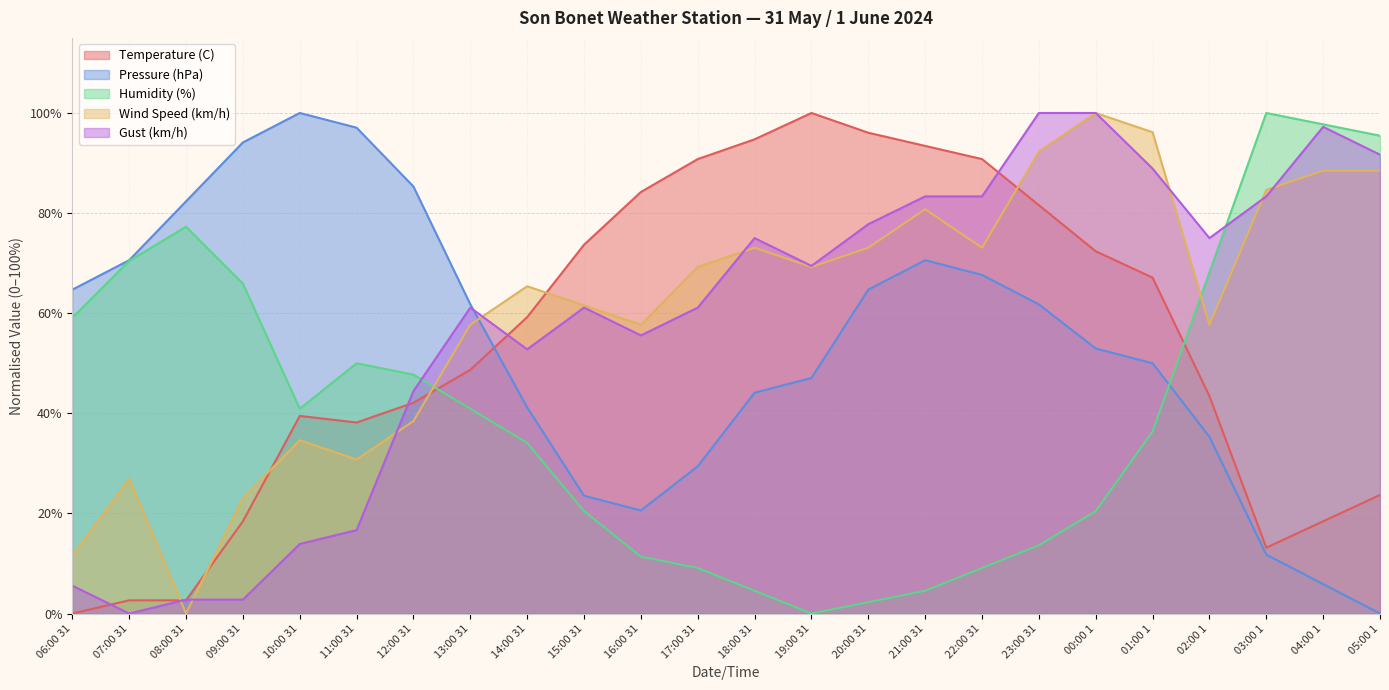

What position from the left is 12:00 31?

7